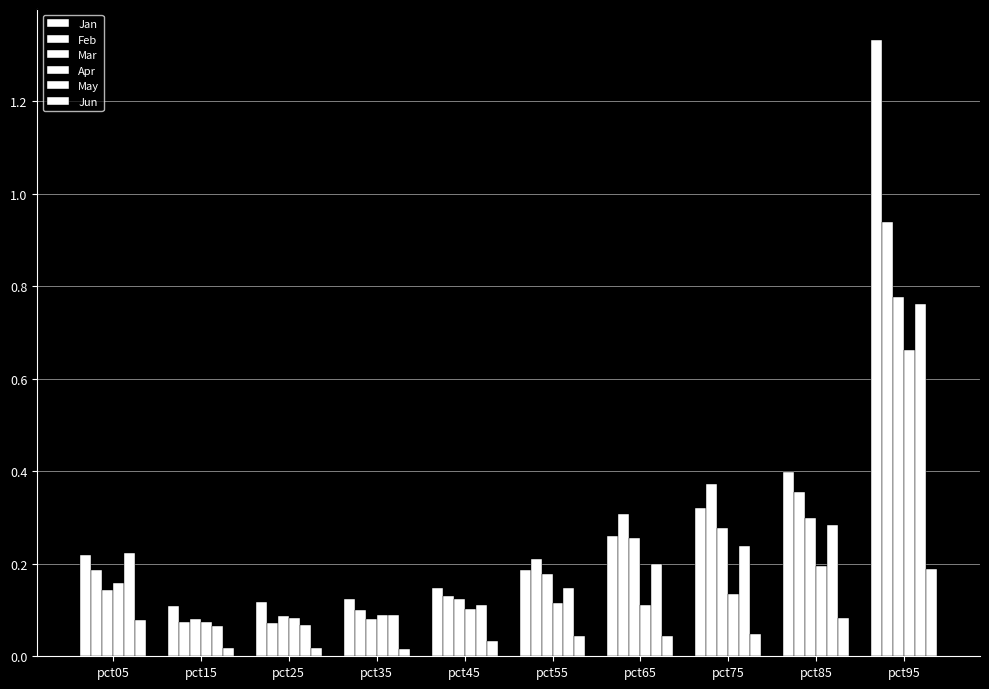

How many series are shown in this chart?

6